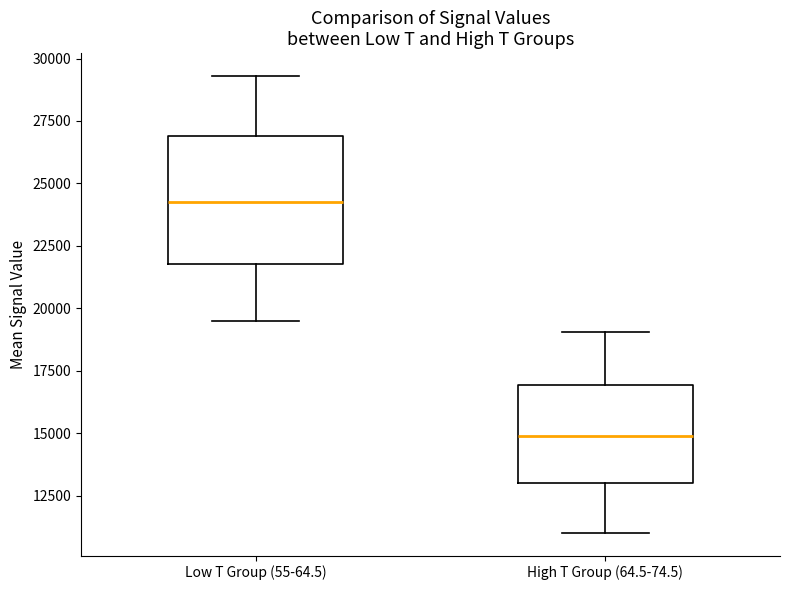

Which box has the lowest median line?

High T Group (64.5-74.5)